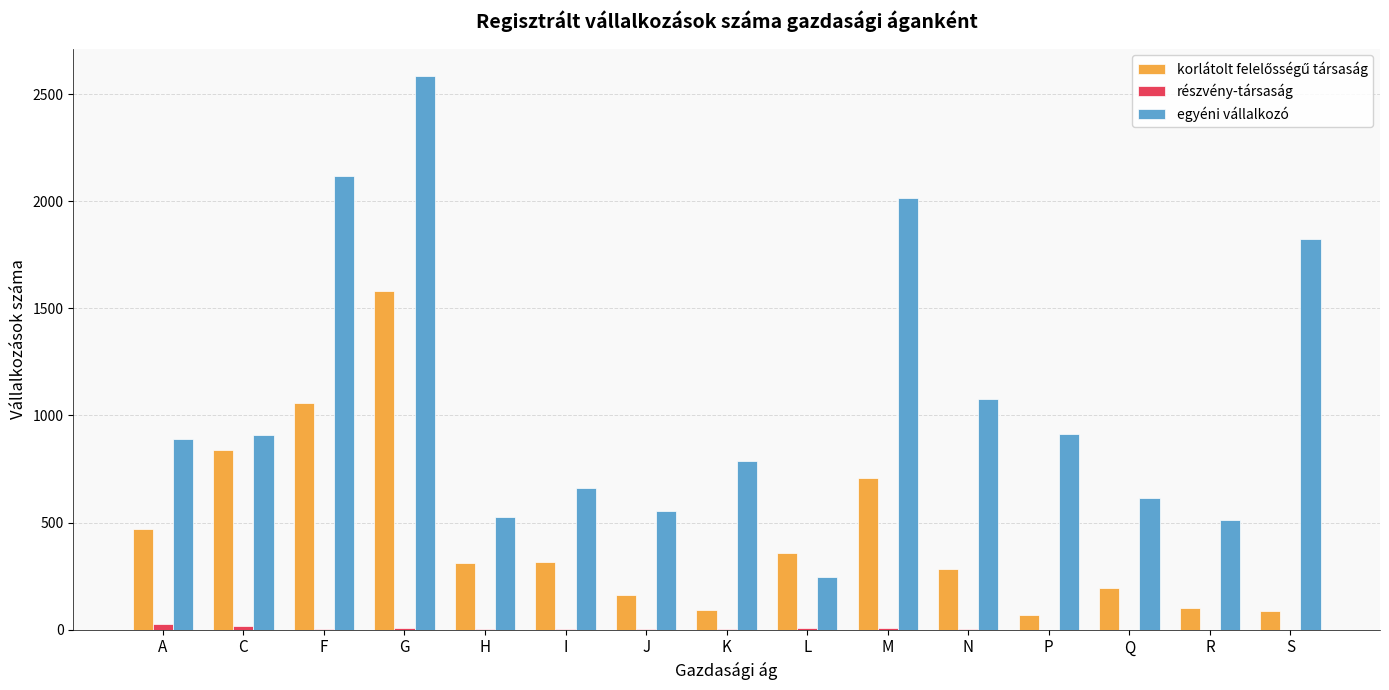

The value of egyéni vállalkozó at K is 476. True or false?

False